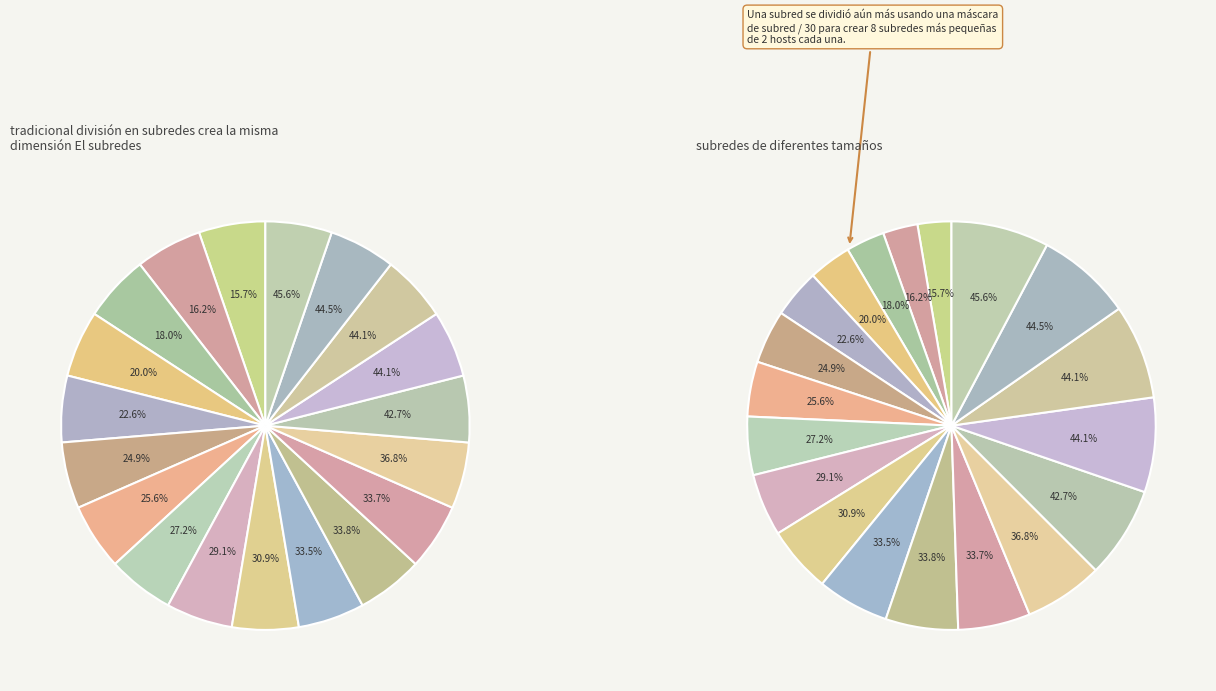

To the nearest percent, what is the average slice percentage?

5%